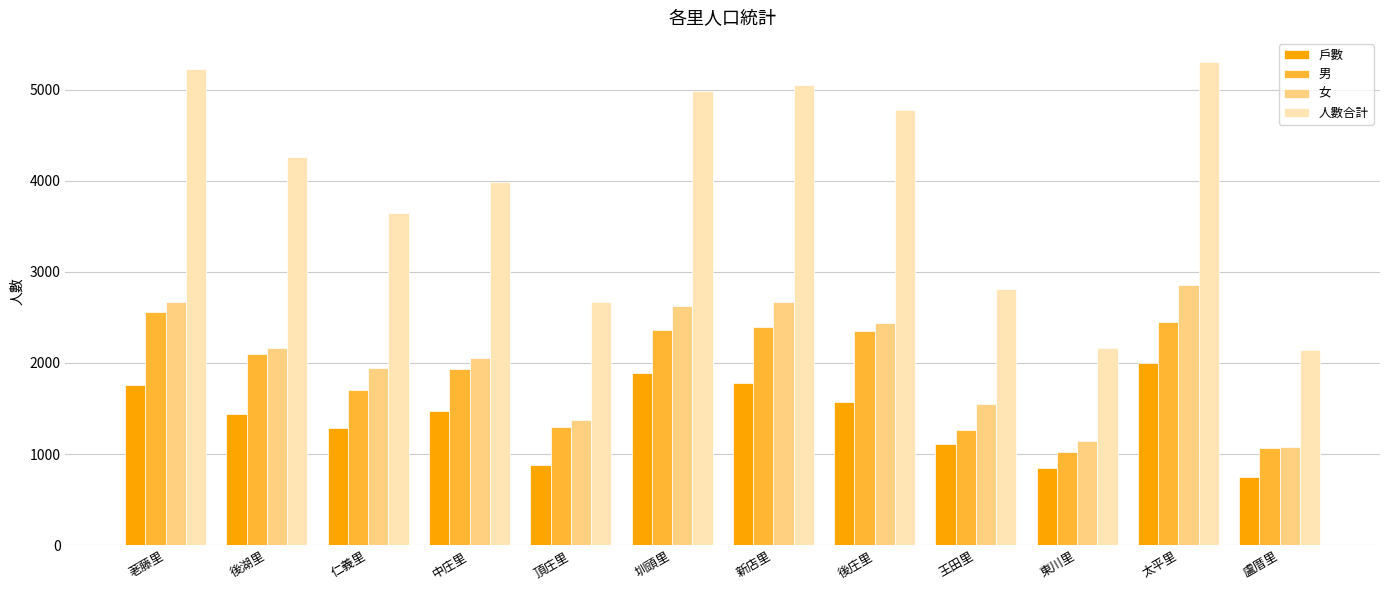

What is the average value of the 戶數 series?

1400